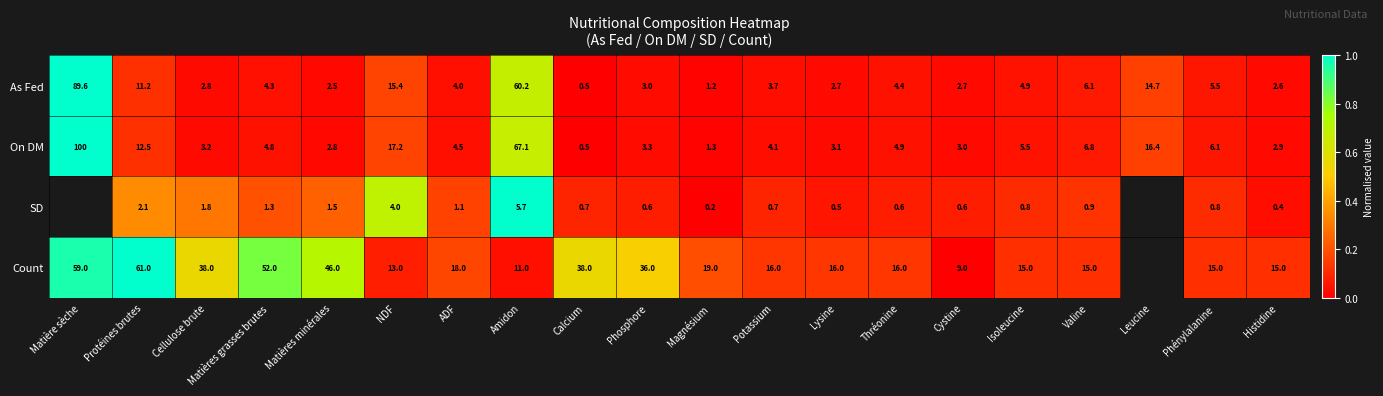

Rank the series at Cystine from highest to lowest value.

Count, On DM, As Fed, SD